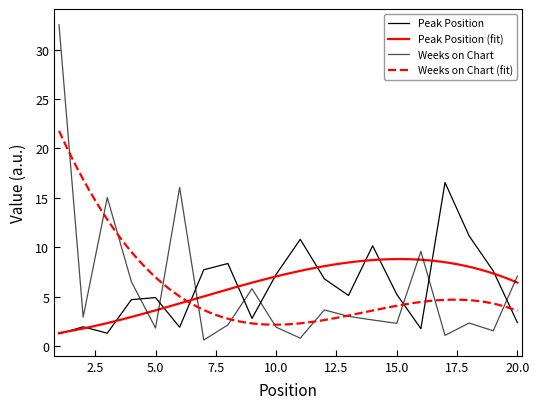

What is the difference between the Peak Position values at 9 and 18?

8.4